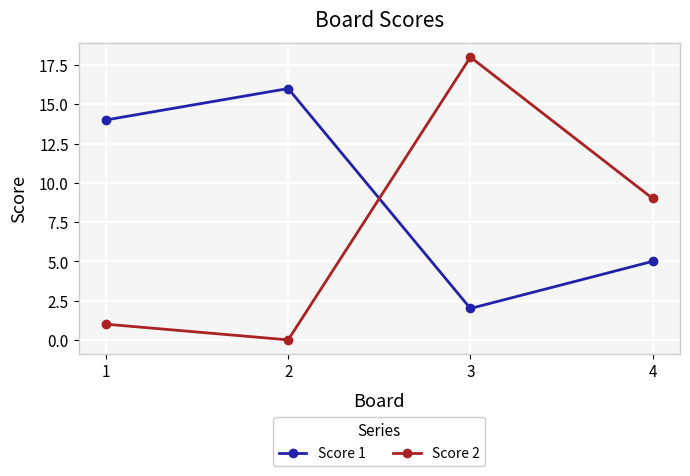

What is the value of the Score 2 point at the 1st from the left?

1